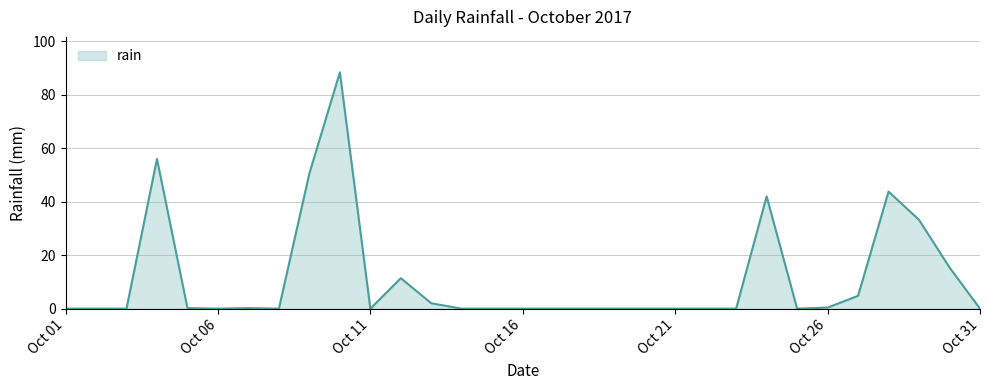

What is the greatest value displayed?

88.4